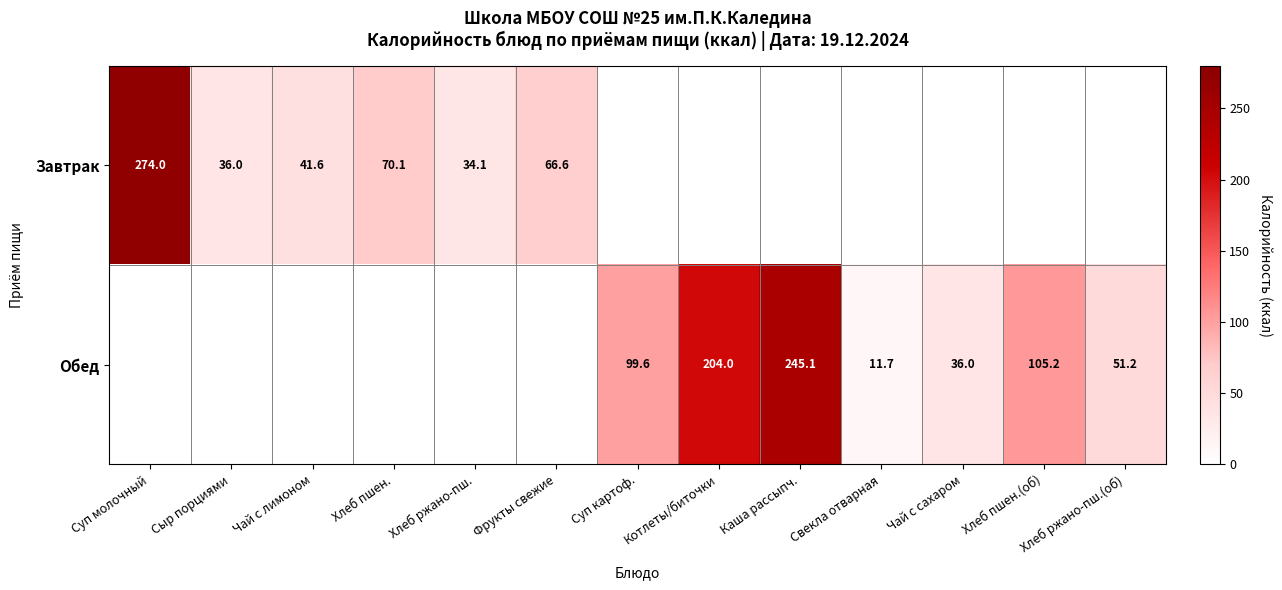

The Обед series shows 46.7 at Хлеб пшен.(об). True or false?

False